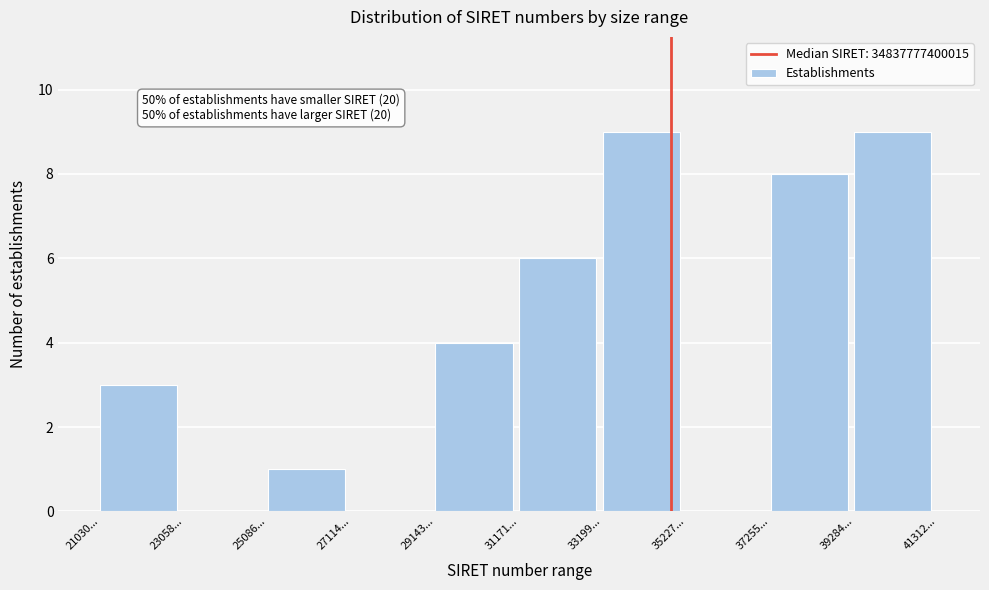

Reading left to right, list all the values displayed in this chart.

21030...=3	23058...=0	25086...=1	27114...=0	29143...=4	31171...=6	33199...=9	35227...=0	37255...=8	39284...=9